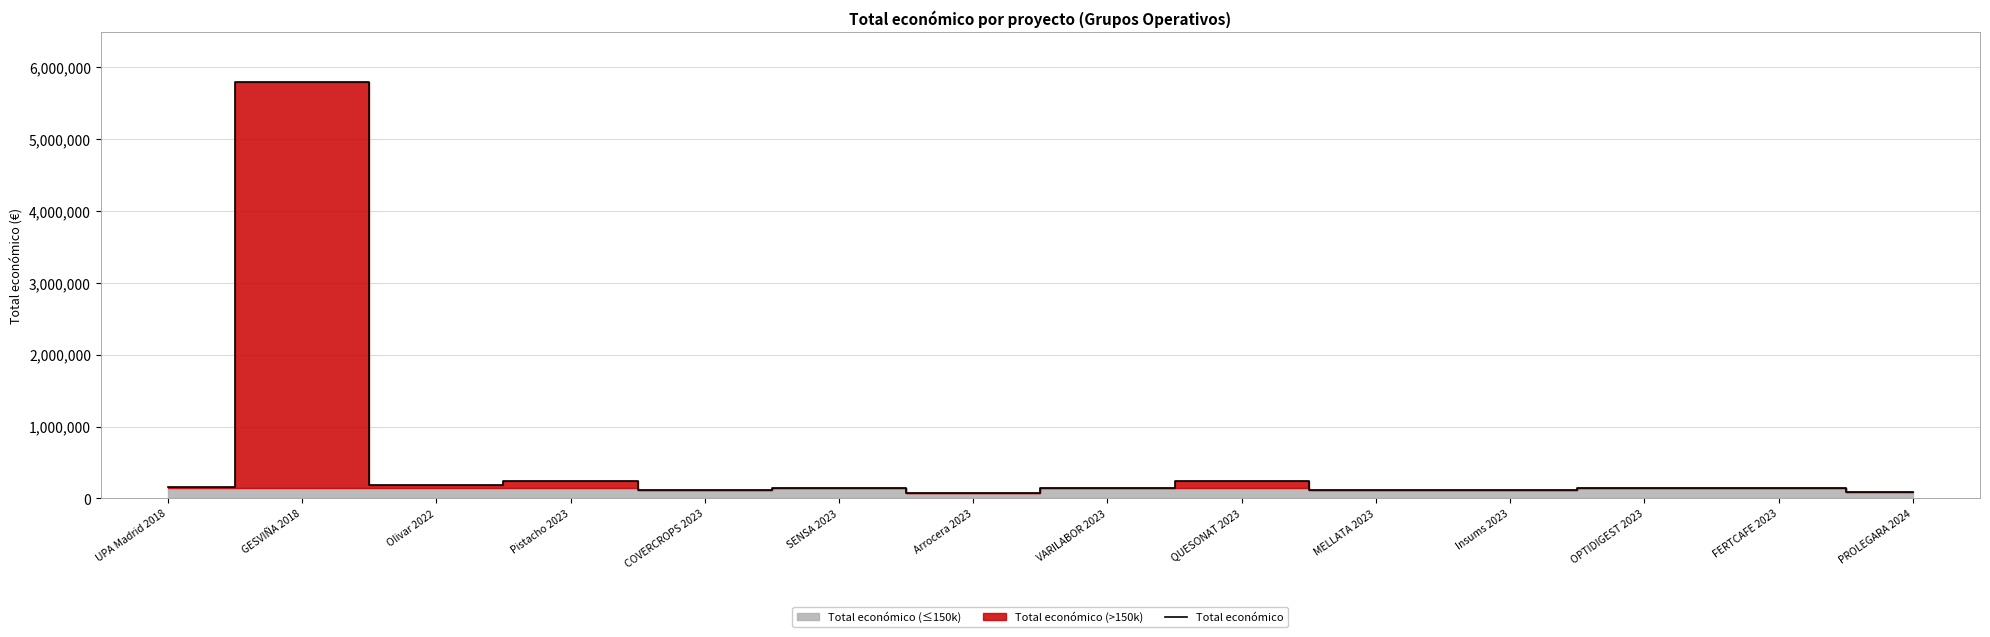

What is the smallest value displayed?

70000